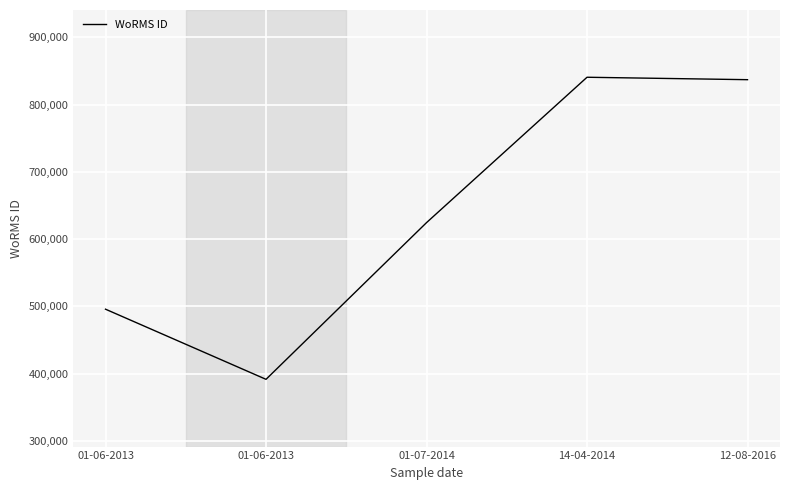

How many points are higher than both their immediate neighbors (excluding endpoints)?

1